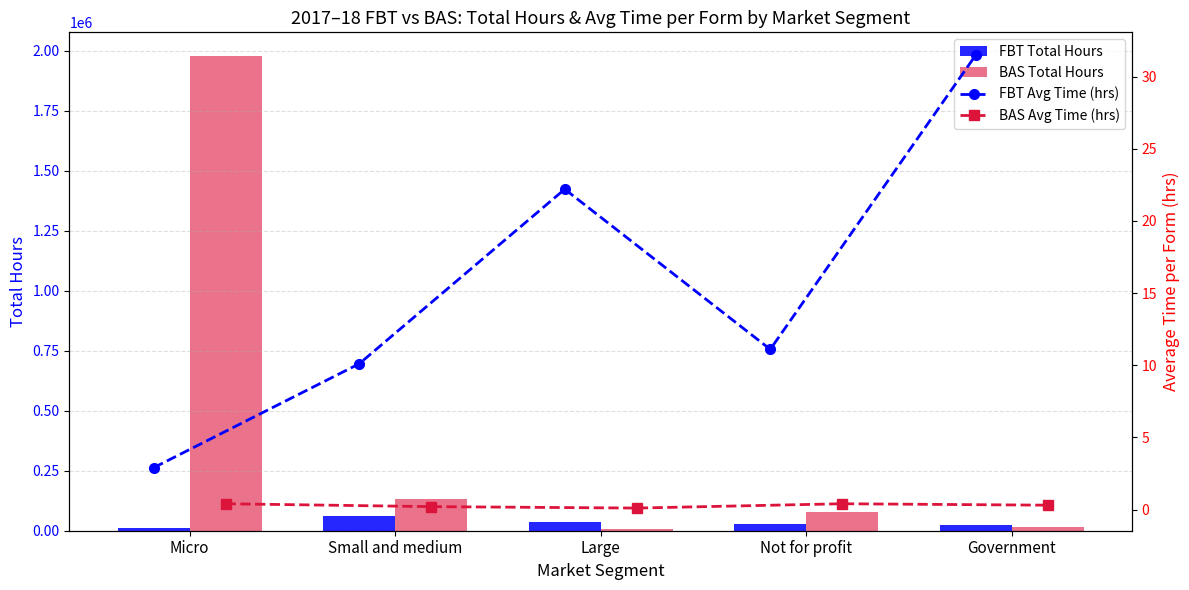

What is the highest value of the FBT Total Hours series?

60516